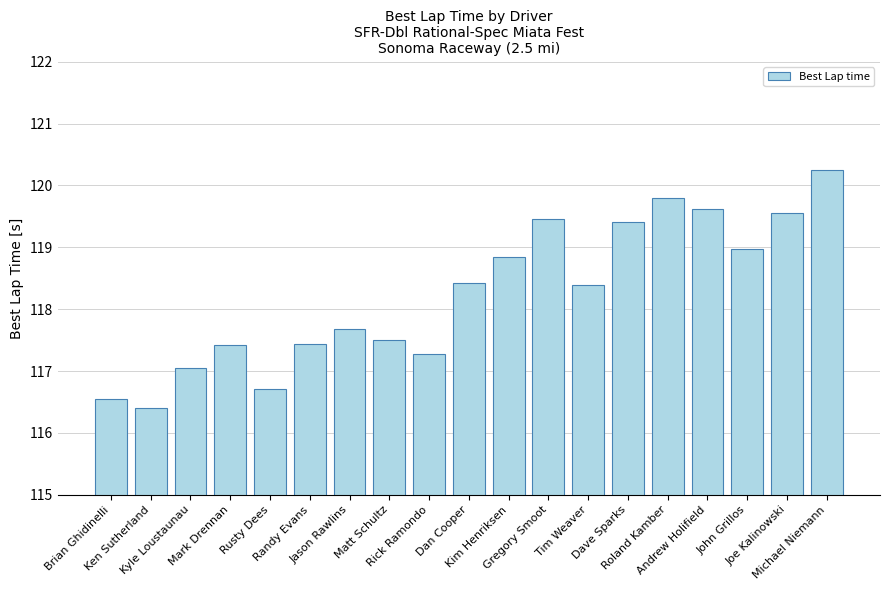

Count the number of data series in this chart.

1